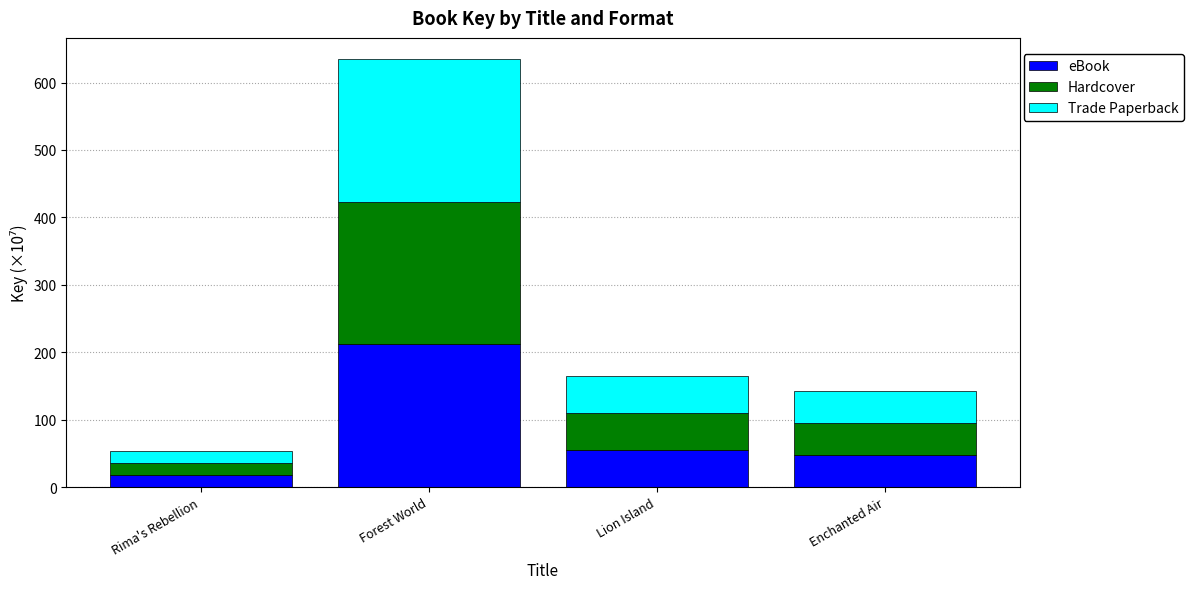

What is the sum of all eBook values?

331.5